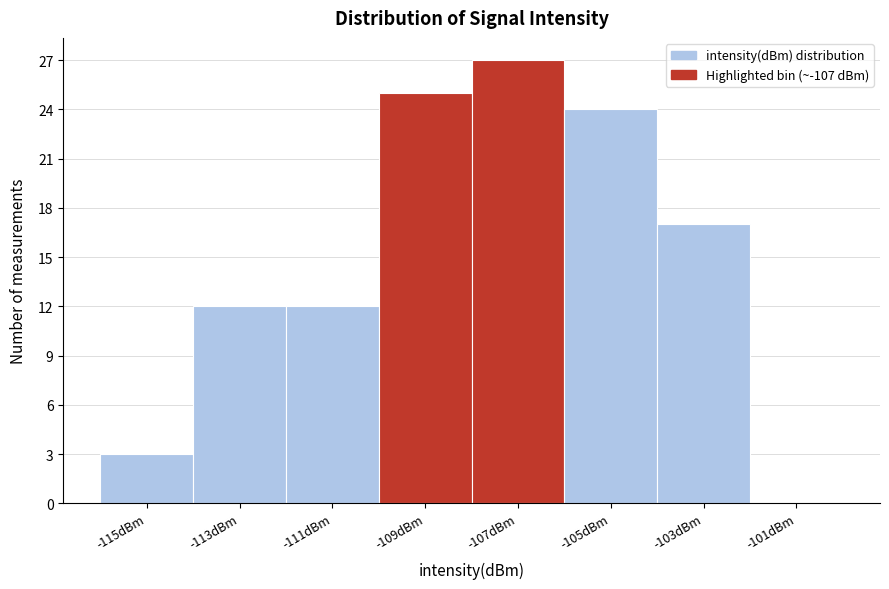

Reading left to right, extract all data points from this chart.

-115dBm=3	-113dBm=12	-111dBm=12	-109dBm=25	-107dBm=27	-105dBm=24	-103dBm=17	-101dBm=0